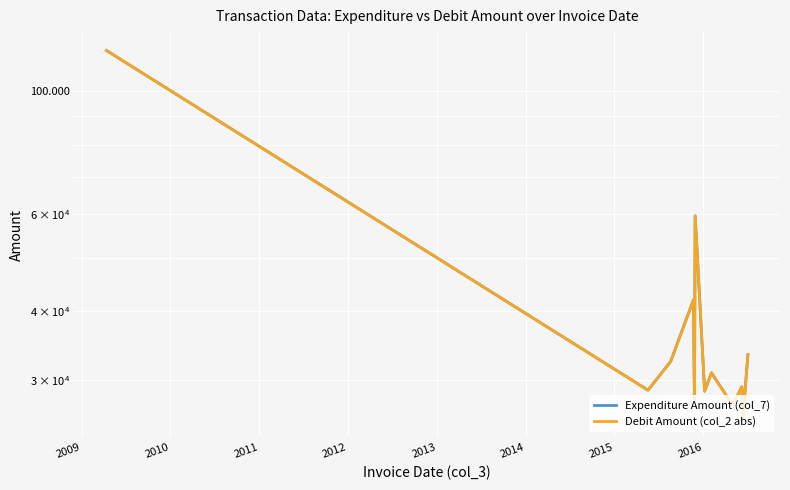

True or false: Expenditure Amount (col_7) and Debit Amount (col_2 abs) cross at least once.

False